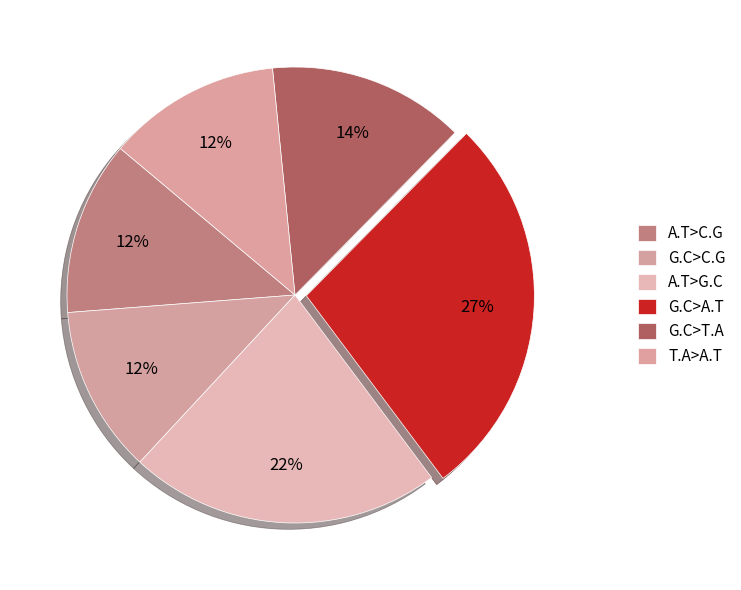

Does G.C>T.A represent more than half of the total?

No